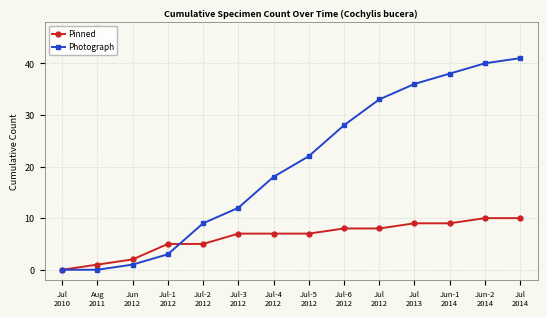

After their last crossing, which series has the higher values: Photograph or Pinned?

Photograph